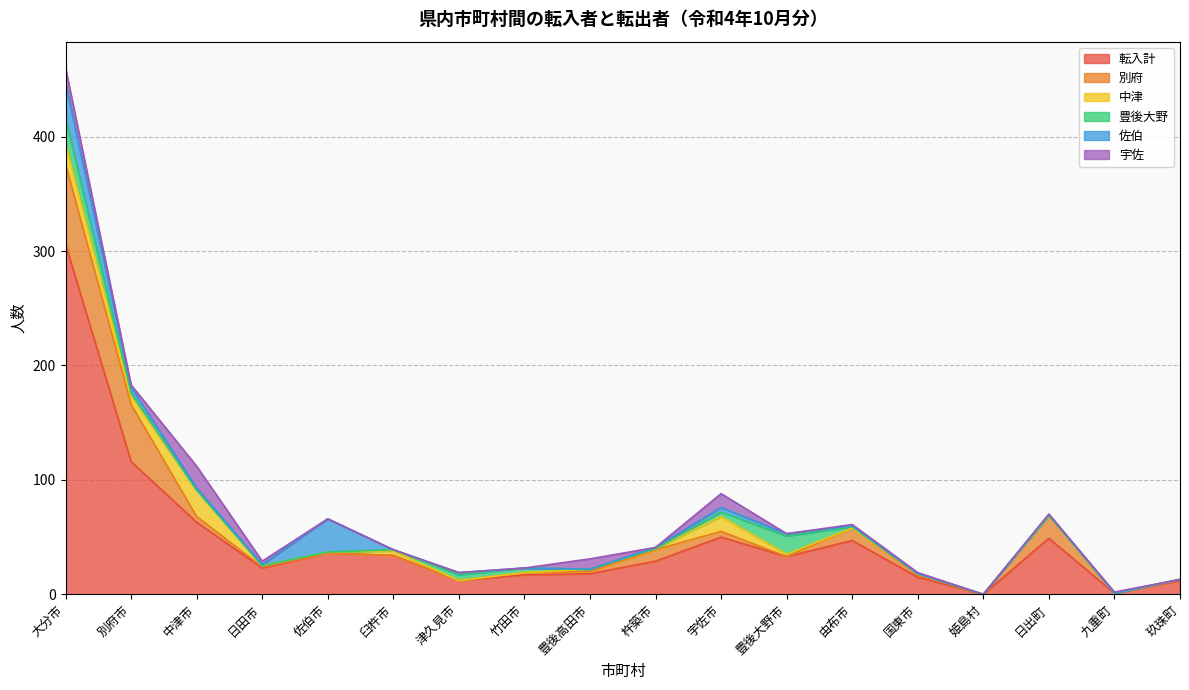

Reading left to right, extract all data points from this chart.

転入計: 大分市=306	別府市=116	中津市=63	日田市=23	佐伯市=36	臼杵市=34	津久見市=12	竹田市=17	豊後高田市=18	杵築市=29	宇佐市=50	豊後大野市=33	由布市=47	国東市=15	姫島村=0	日出町=49	九重町=1	玖珠町=12
別府: 大分市=70	別府市=50	中津市=5	日田市=1	佐伯市=0	臼杵市=0	津久見市=0	竹田市=2	豊後高田市=2	杵築市=10	宇佐市=5	豊後大野市=0	由布市=11	国東市=2	姫島村=0	日出町=20	九重町=0	玖珠町=1
中津: 大分市=18	別府市=7	中津市=23	日田市=1	佐伯市=1	臼杵市=4	津久見市=0	竹田市=0	豊後高田市=2	杵築市=1	宇佐市=13	豊後大野市=2	由布市=0	国東市=1	姫島村=0	日出町=0	九重町=0	玖珠町=0
豊後大野: 大分市=22	別府市=3	中津市=0	日田市=0	佐伯市=0	臼杵市=1	津久見市=5	竹田市=4	豊後高田市=0	杵築市=0	宇佐市=4	豊後大野市=16	由布市=1	国東市=0	姫島村=0	日出町=0	九重町=0	玖珠町=0
佐伯: 大分市=31	別府市=5	中津市=2	日田市=1	佐伯市=29	臼杵市=0	津久見市=2	竹田市=0	豊後高田市=0	杵築市=1	宇佐市=4	豊後大野市=2	由布市=1	国東市=0	姫島村=0	日出町=1	九重町=0	玖珠町=0
宇佐: 大分市=13	別府市=2	中津市=19	日田市=3	佐伯市=0	臼杵市=0	津久見市=0	竹田市=0	豊後高田市=9	杵築市=0	宇佐市=12	豊後大野市=0	由布市=1	国東市=1	姫島村=0	日出町=0	九重町=1	玖珠町=0